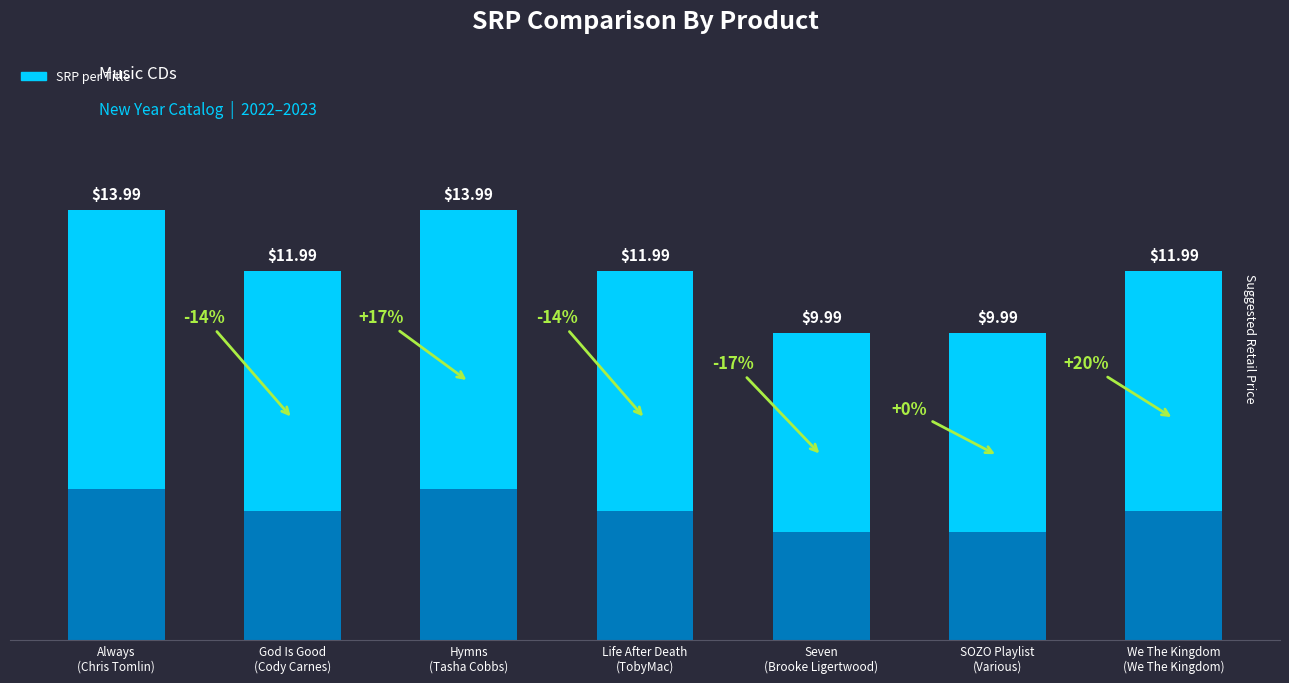

True or false: SRP (lower) has a value of 3.5 at Seven
(Brooke Ligertwood).

True